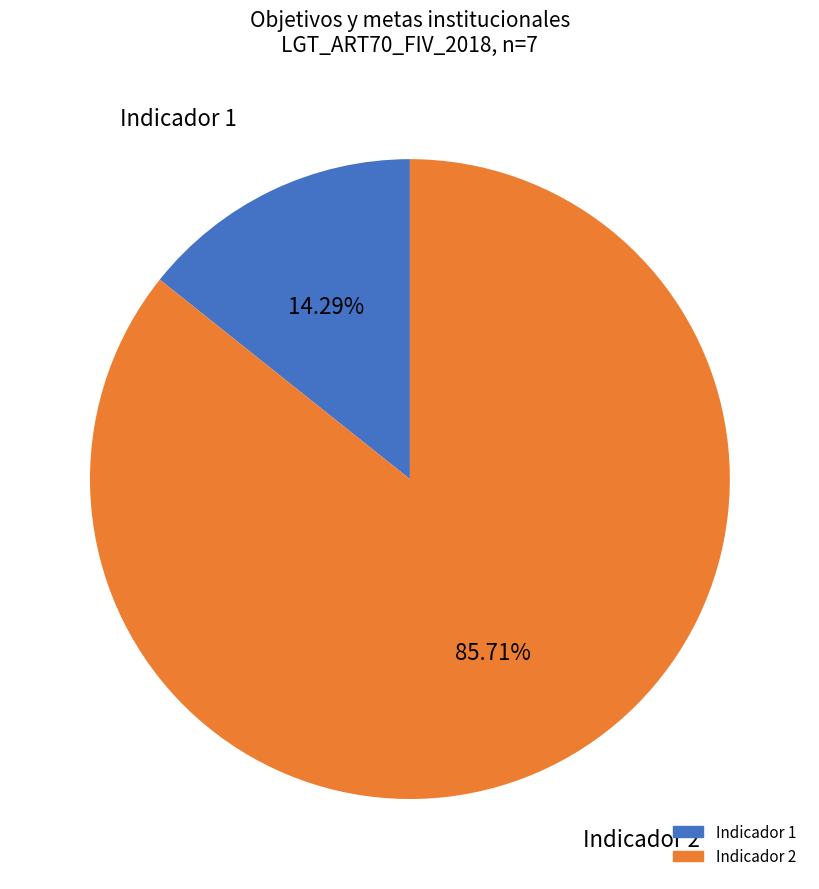

How many segments does this pie chart have?

2